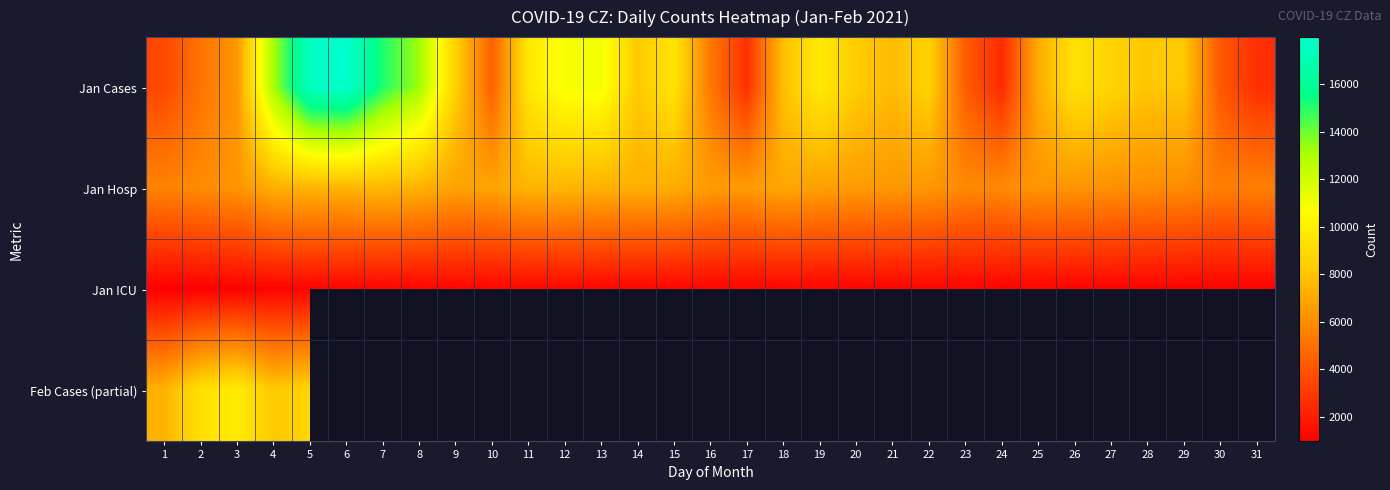

What is the difference between the highest and lowest values at 8?

13277